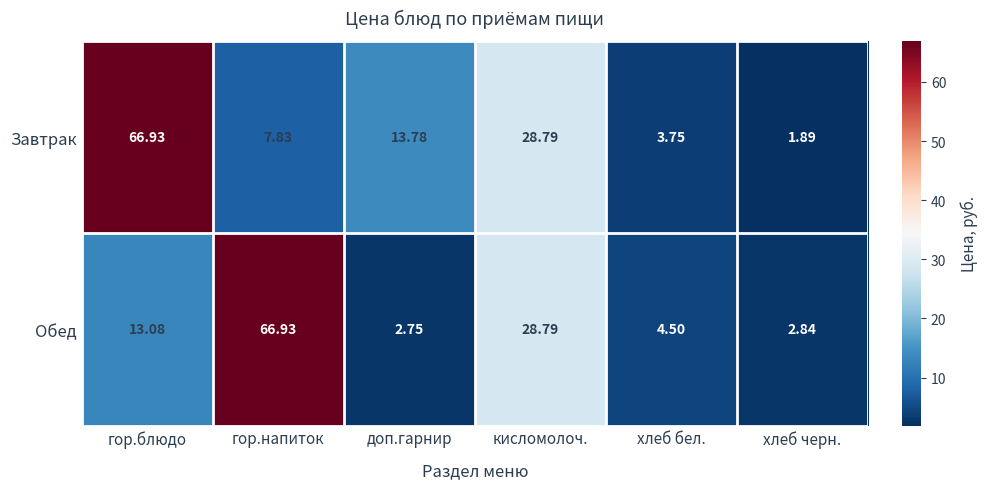

Which series changed the most between гор.напиток and кисломолоч.?

Обед